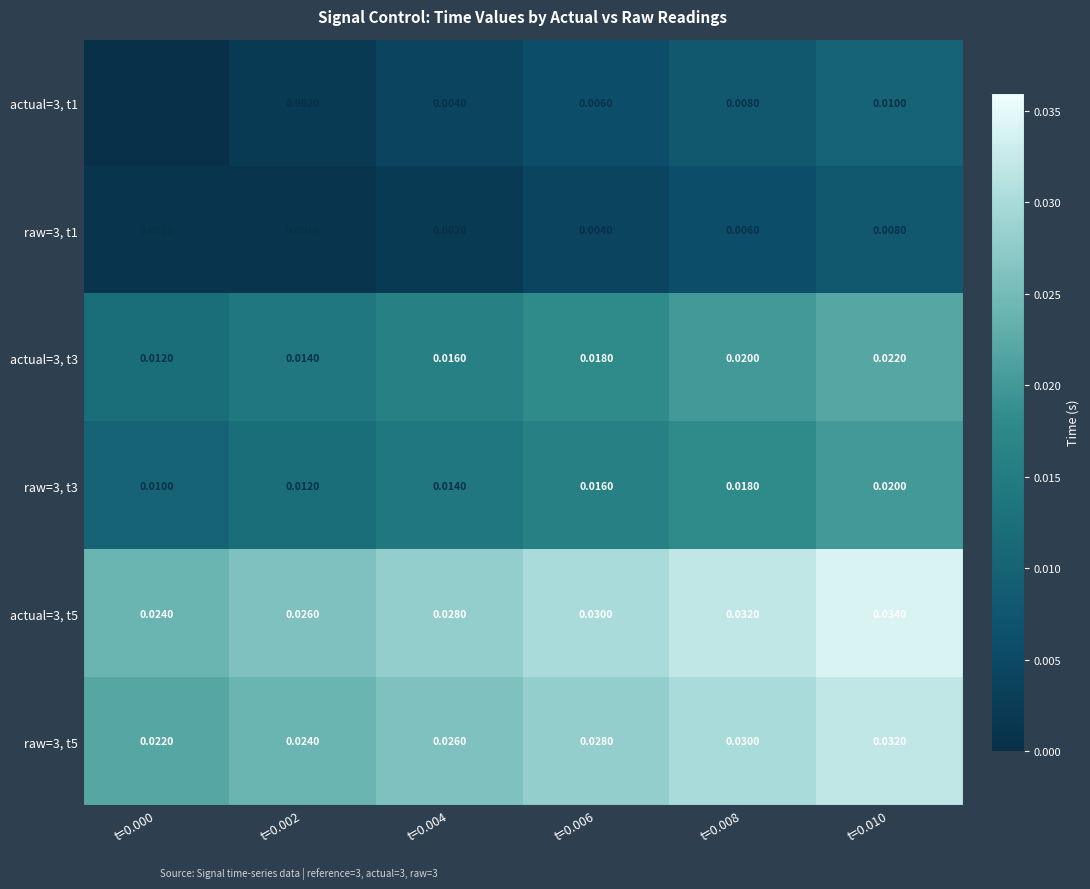

Is the value of actual=3, t3 at t=0.006 greater than the value of raw=3, t3 at t=0.010?

No